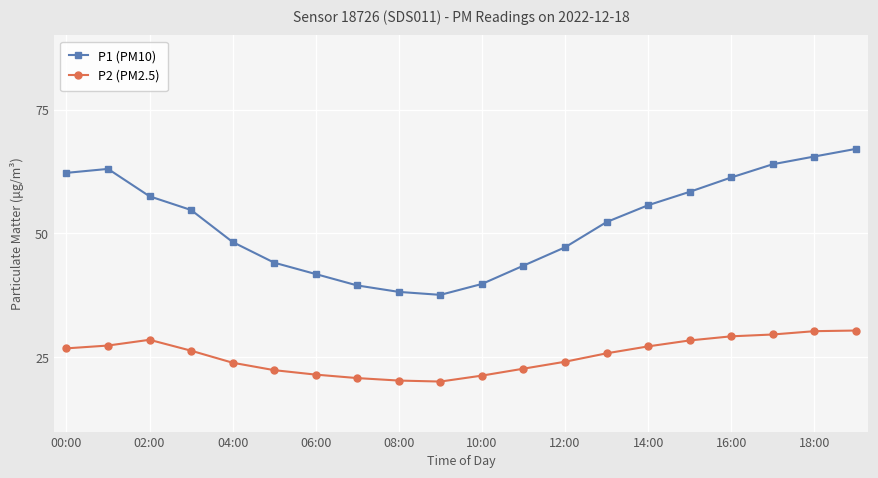

How many data points in P1 (PM10) are above 54?

10